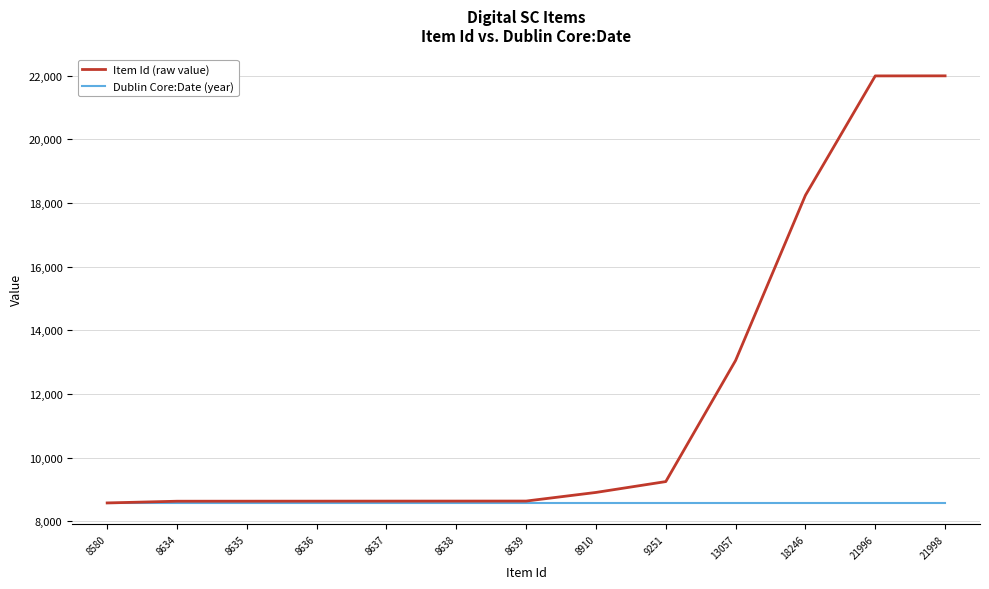

Does the chart display data point markers on the line(s)?

No